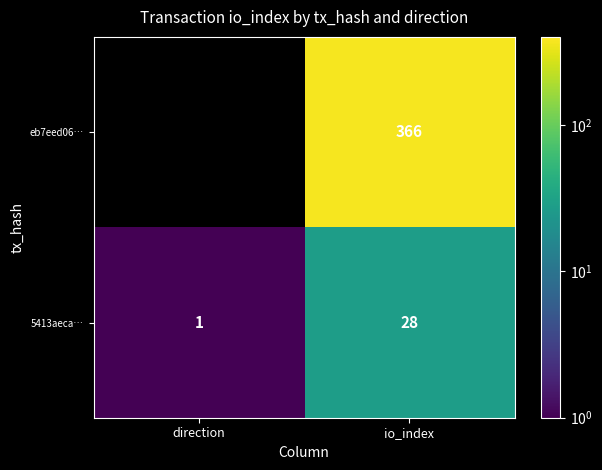

How many series are shown in this chart?

2